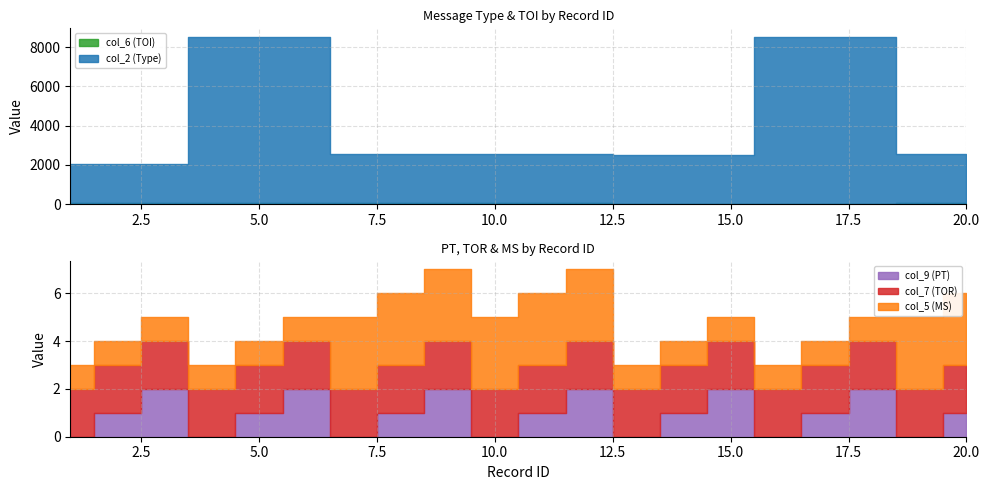

Where does the col_6 (TOI) series first go above 30?

7